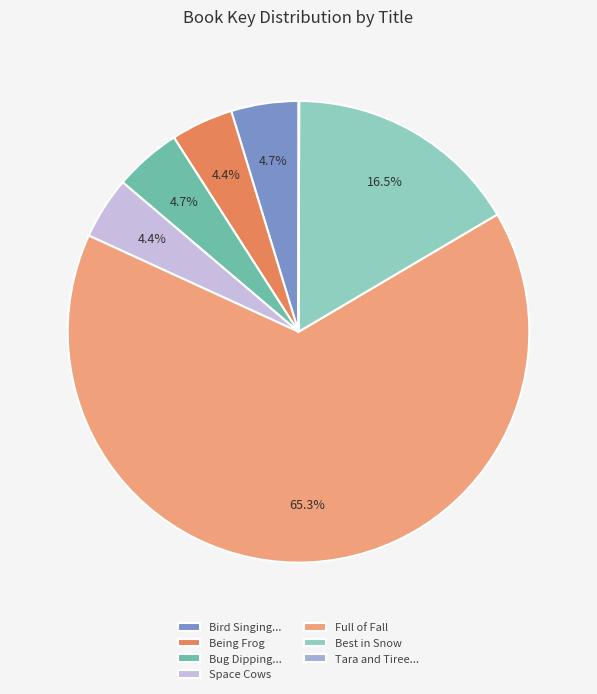

Which has a higher value, Being Frog or Full of Fall?

Full of Fall